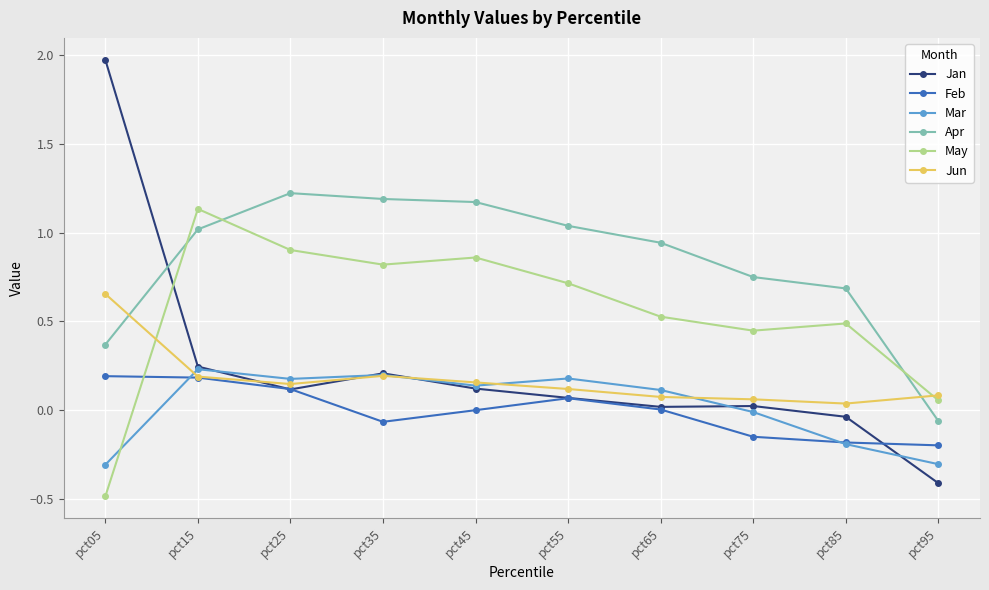

What is the value of the May point at the 4th from the left?

0.8